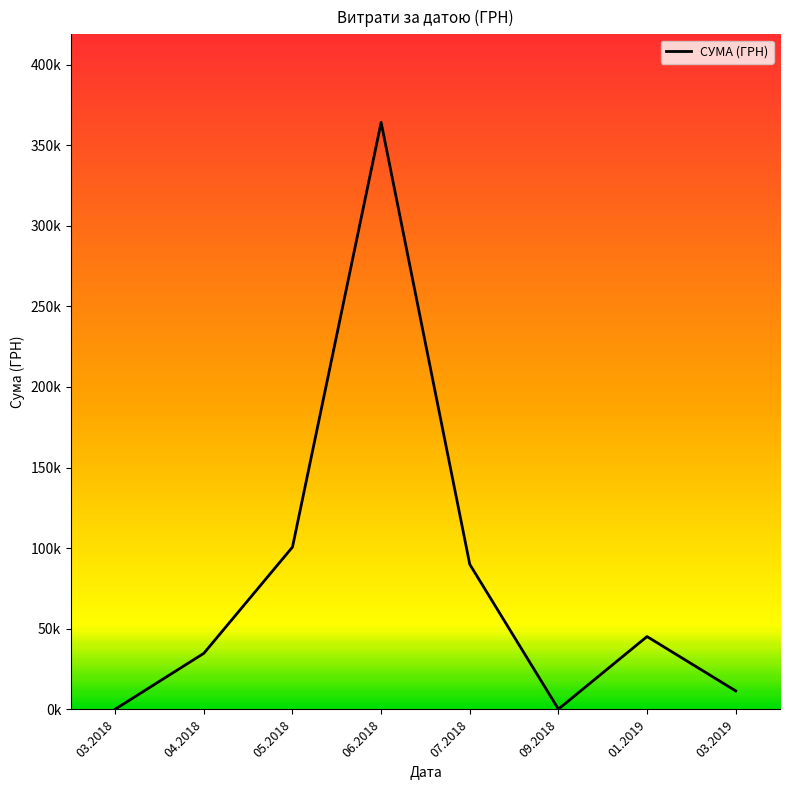

Between 05.2018 and 01.2019, which is larger?

05.2018